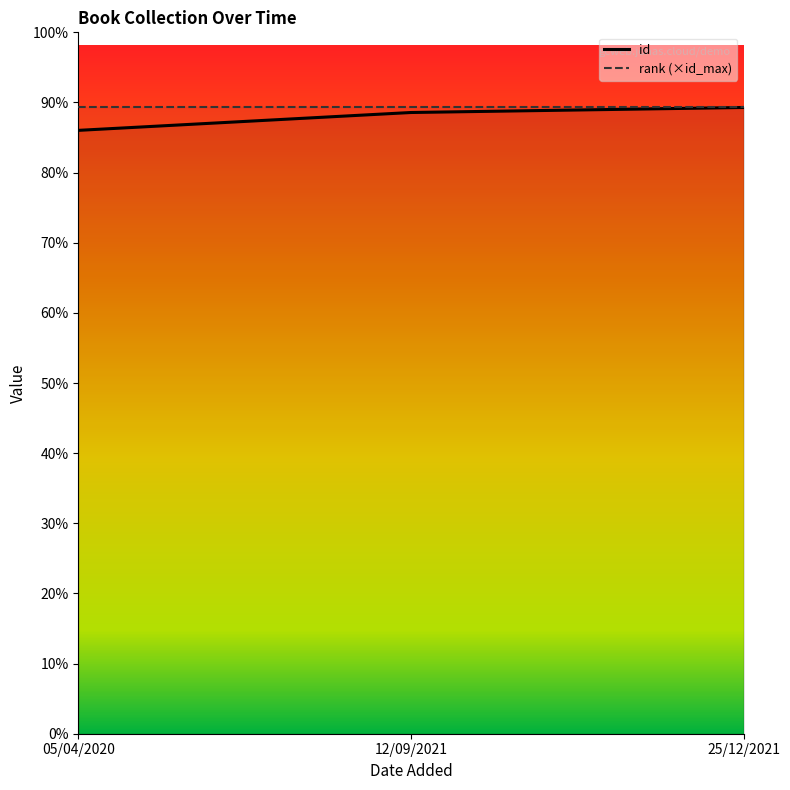

Is it true that id equals 1113 at 12/09/2021?

True